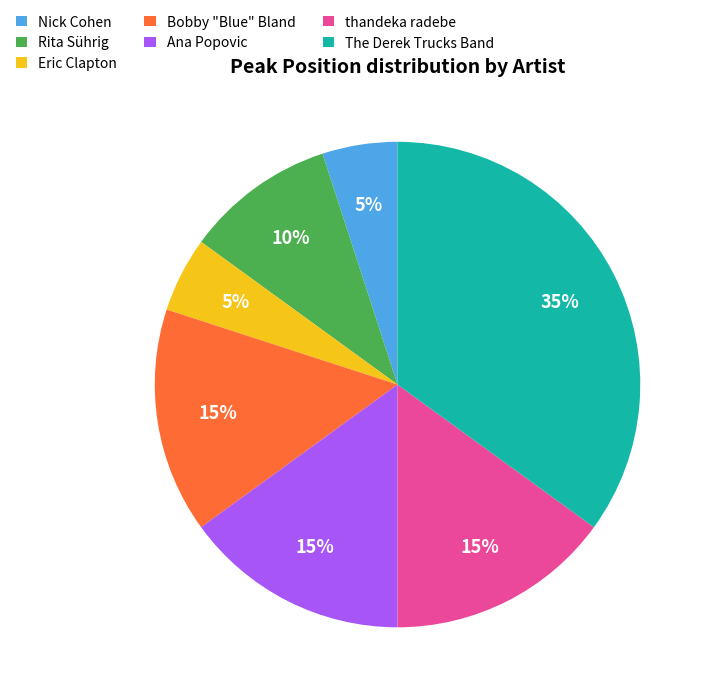

Is it true that thandeka radebe is 23% of the pie?

False